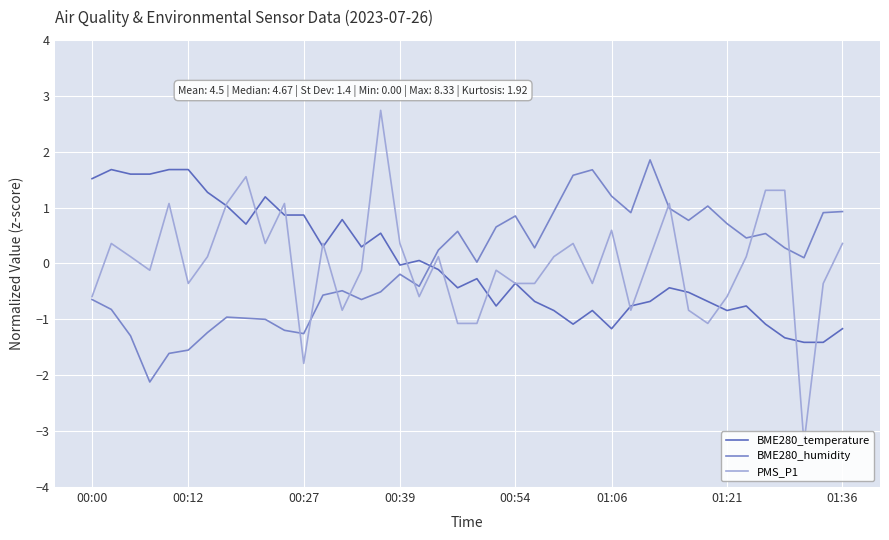

How many values in the BME280_humidity series exceed 0?

22